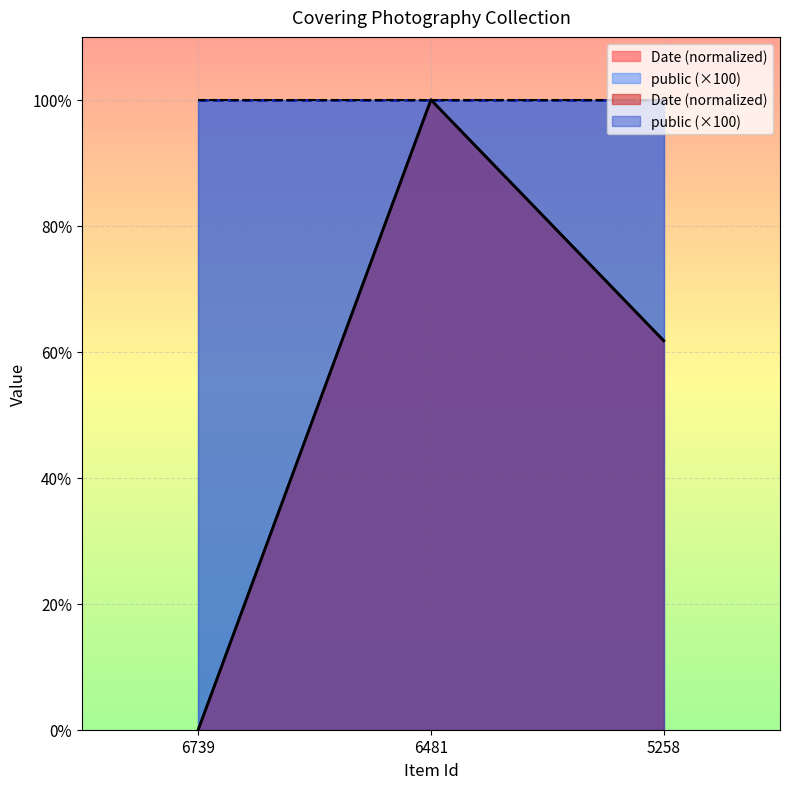

Reading left to right, extract all data points from this chart.

6739=0.0	6481=100.0	5258=61.8